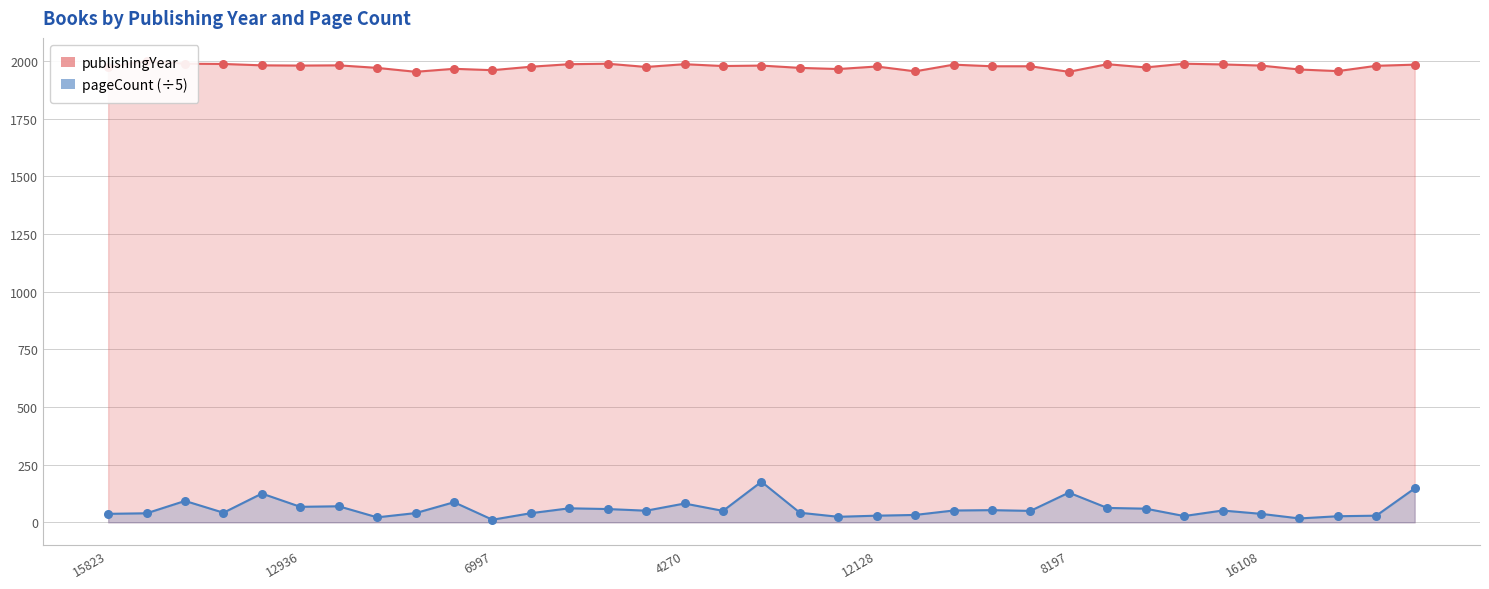

What are all the series names shown in the legend?

publishingYear, pageCount